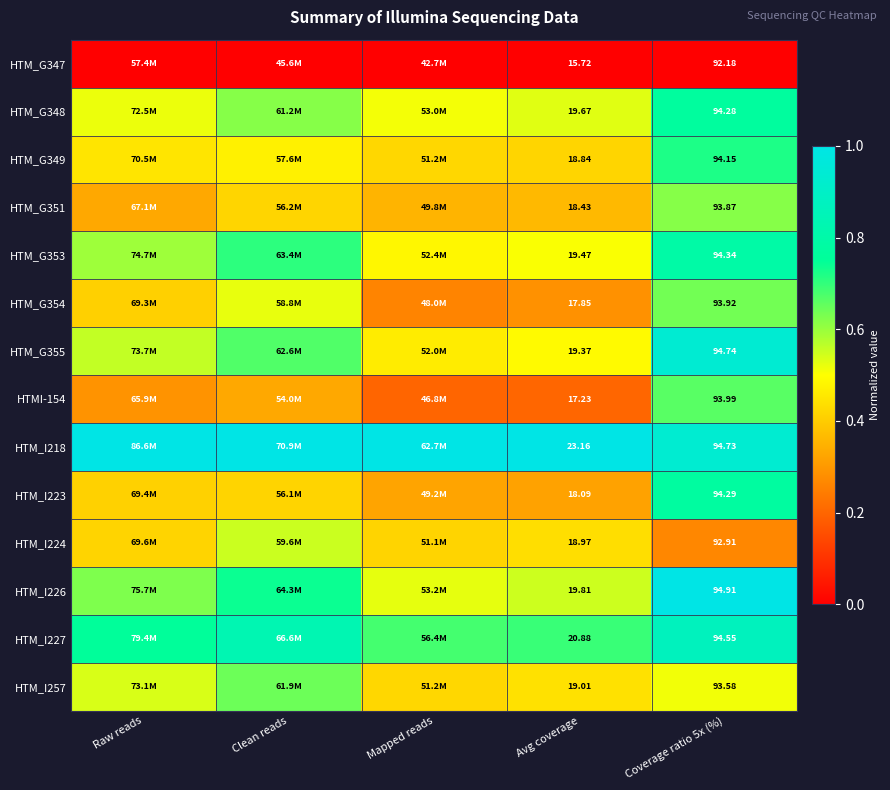

At which category does the chart reach its peak across all series?

Raw reads